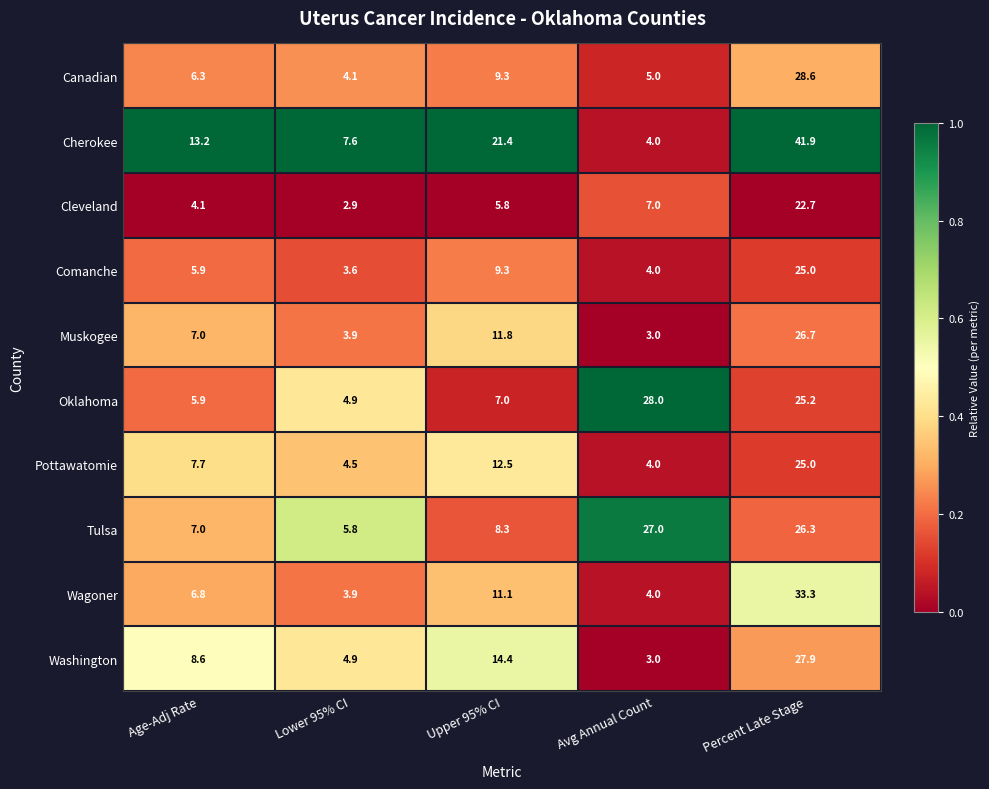

What is the minimum value shown in the chart?

2.9